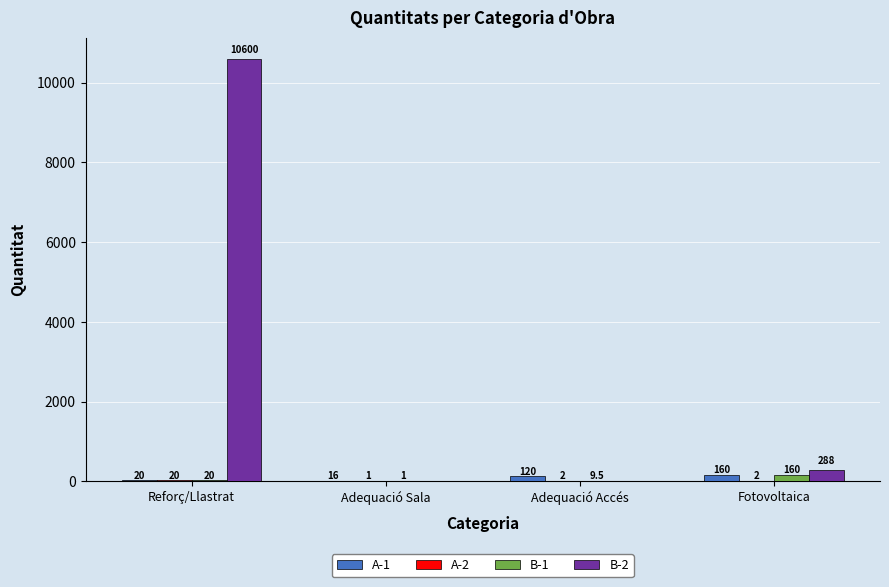

Where is B-2 nearest to the value 5300?

Fotovoltaica